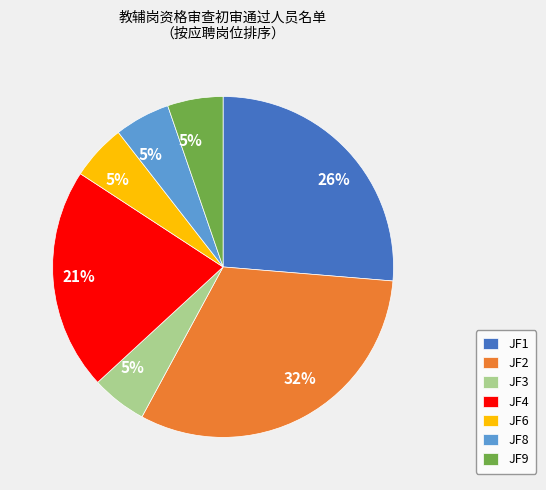

To the nearest percent, what is the average slice percentage?

14%